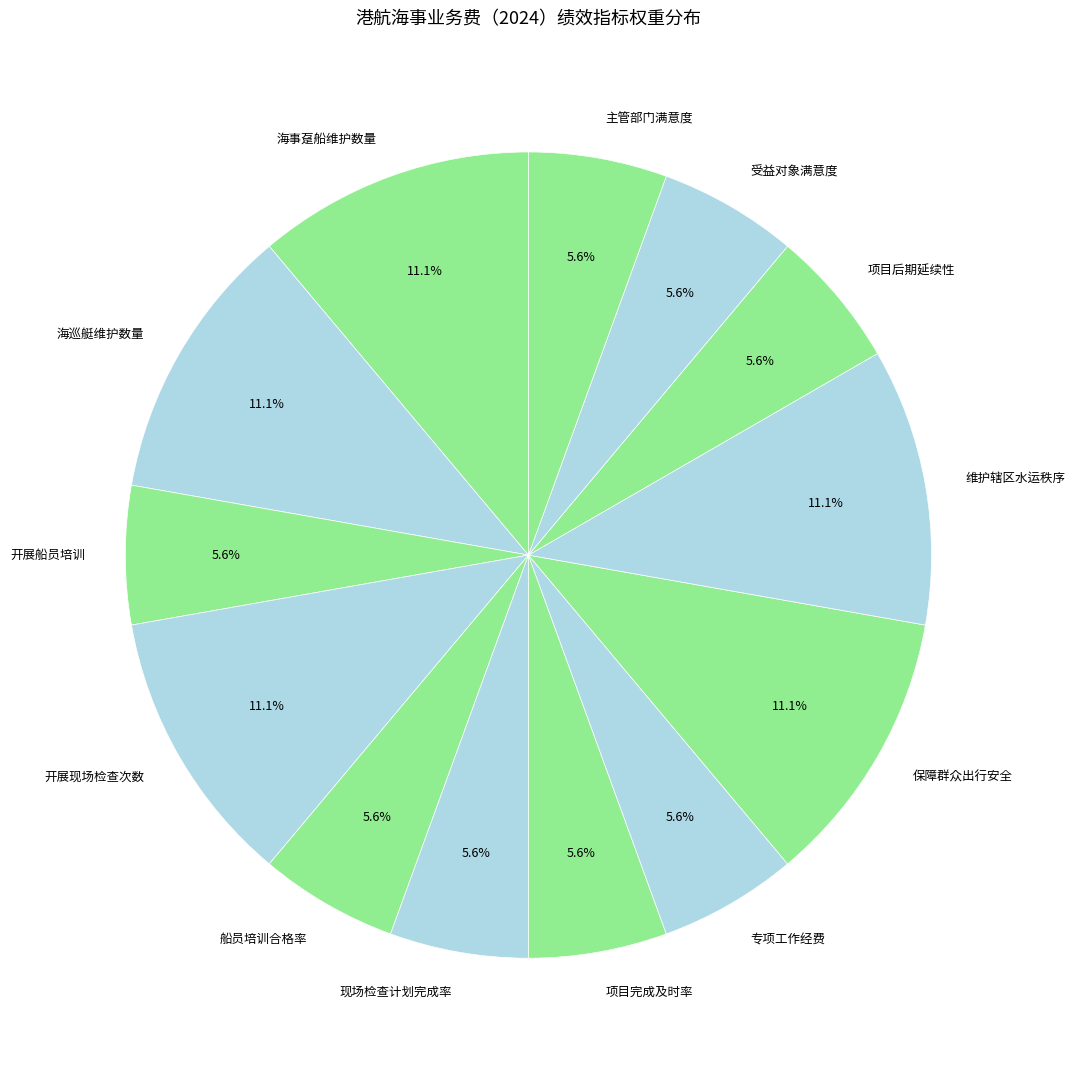

What percentage is NOT represented by 项目后期延续性?

94.4%